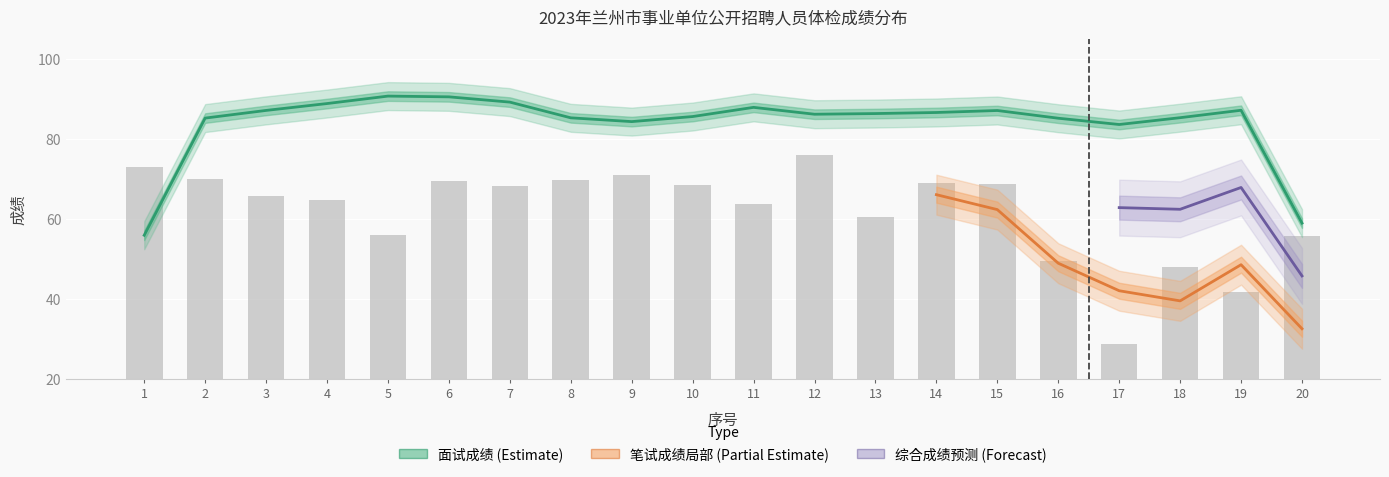

What is the value of the 面试成绩 bar at the 18th from the left?

84.8